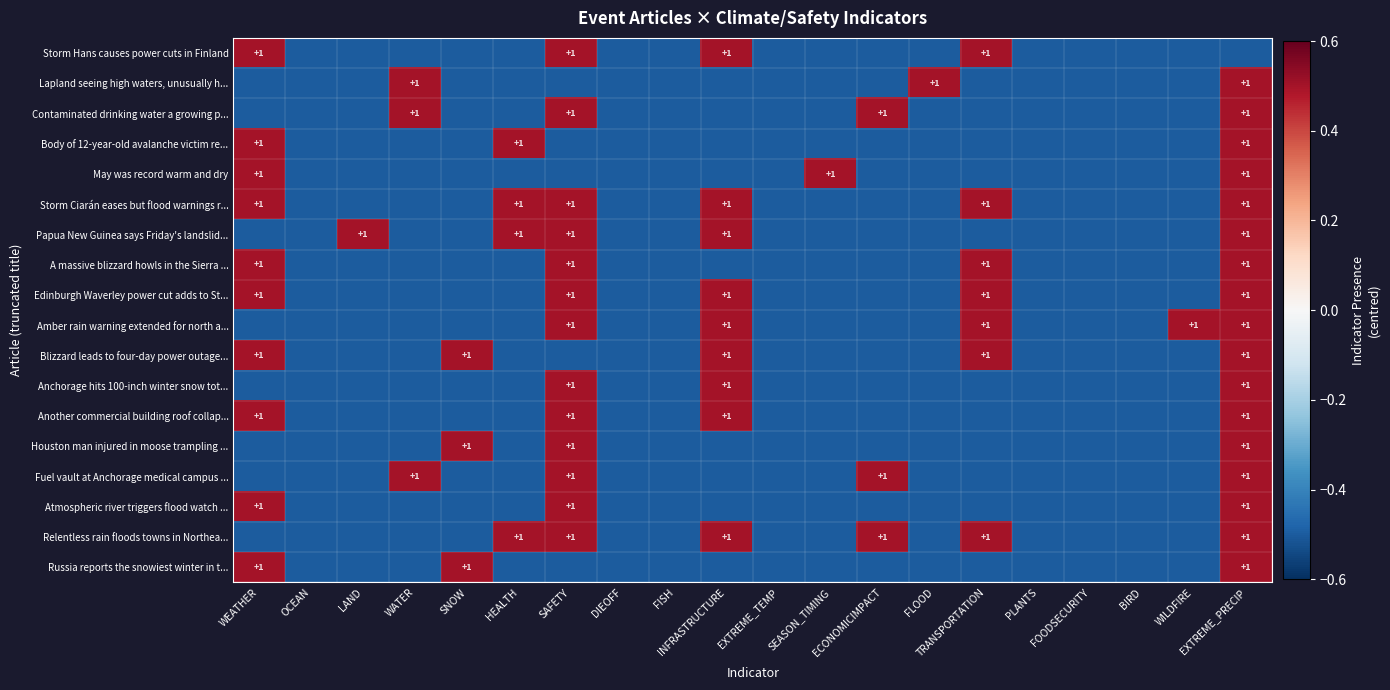

Count the Atmospheric river triggers flood watch ... values in the range 0 to 1.

3